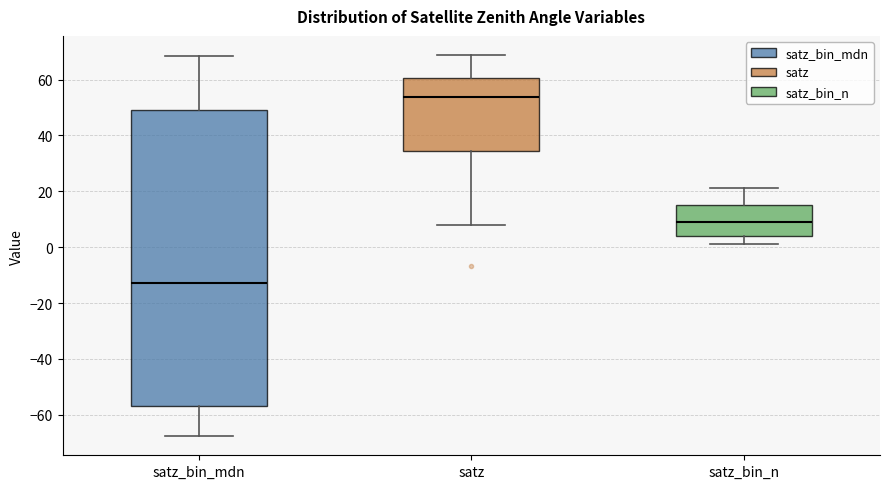

Reading left to right, read every box against the y-axis: the position of its median line, the range the box covers, and the ends of its whiskers. The values are not printed on the chart, so give them approximately, as read against the axis.

satz_bin_mdn: median -12, box -56 to 50, whiskers -68 to 68
satz: median 54, box 34 to 60, whiskers 8 to 68
satz_bin_n: median 10, box 4 to 16, whiskers 2 to 22